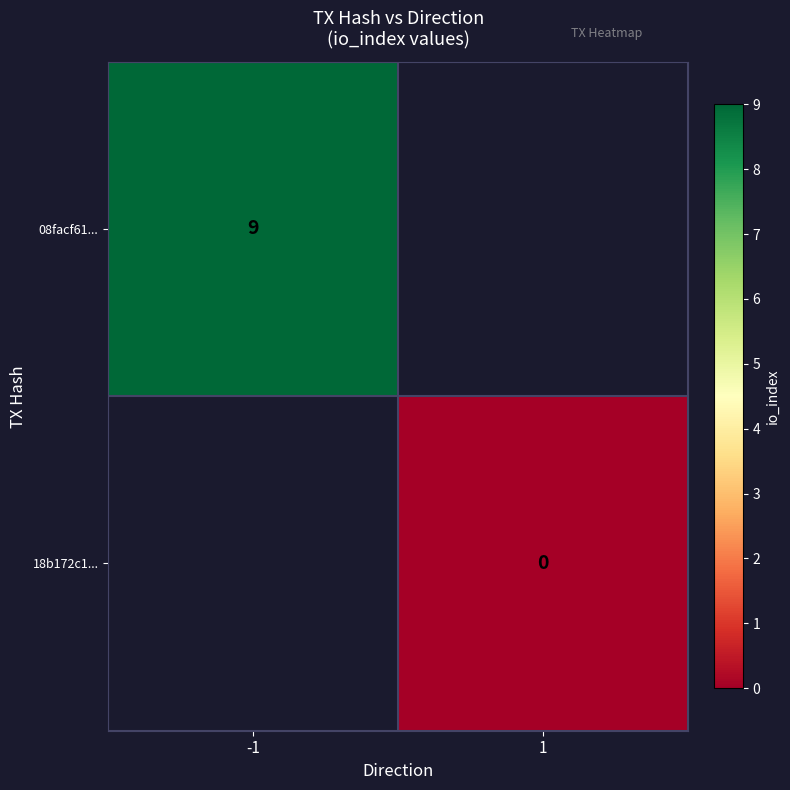

Is the value of 08facf61... at -1 greater than the value of 18b172c1... at 1?

Yes